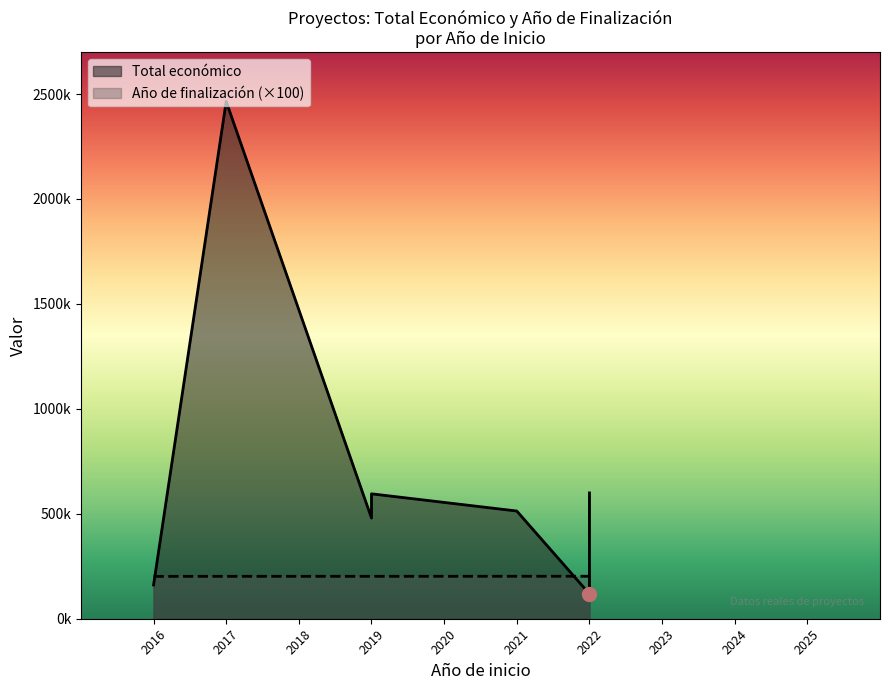

Where does the Año de finalización series first go above 2021?

2022